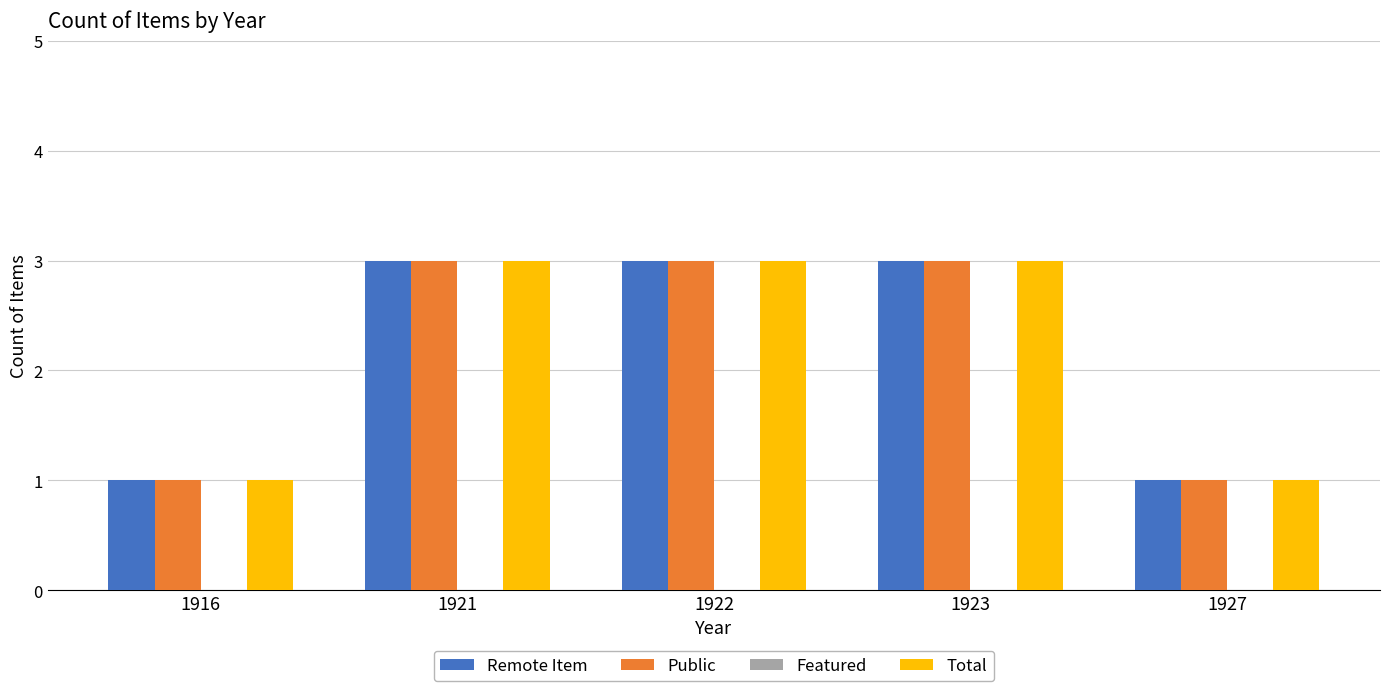

Is the value of Remote Item at 1927 greater than the value of Total at 1923?

No